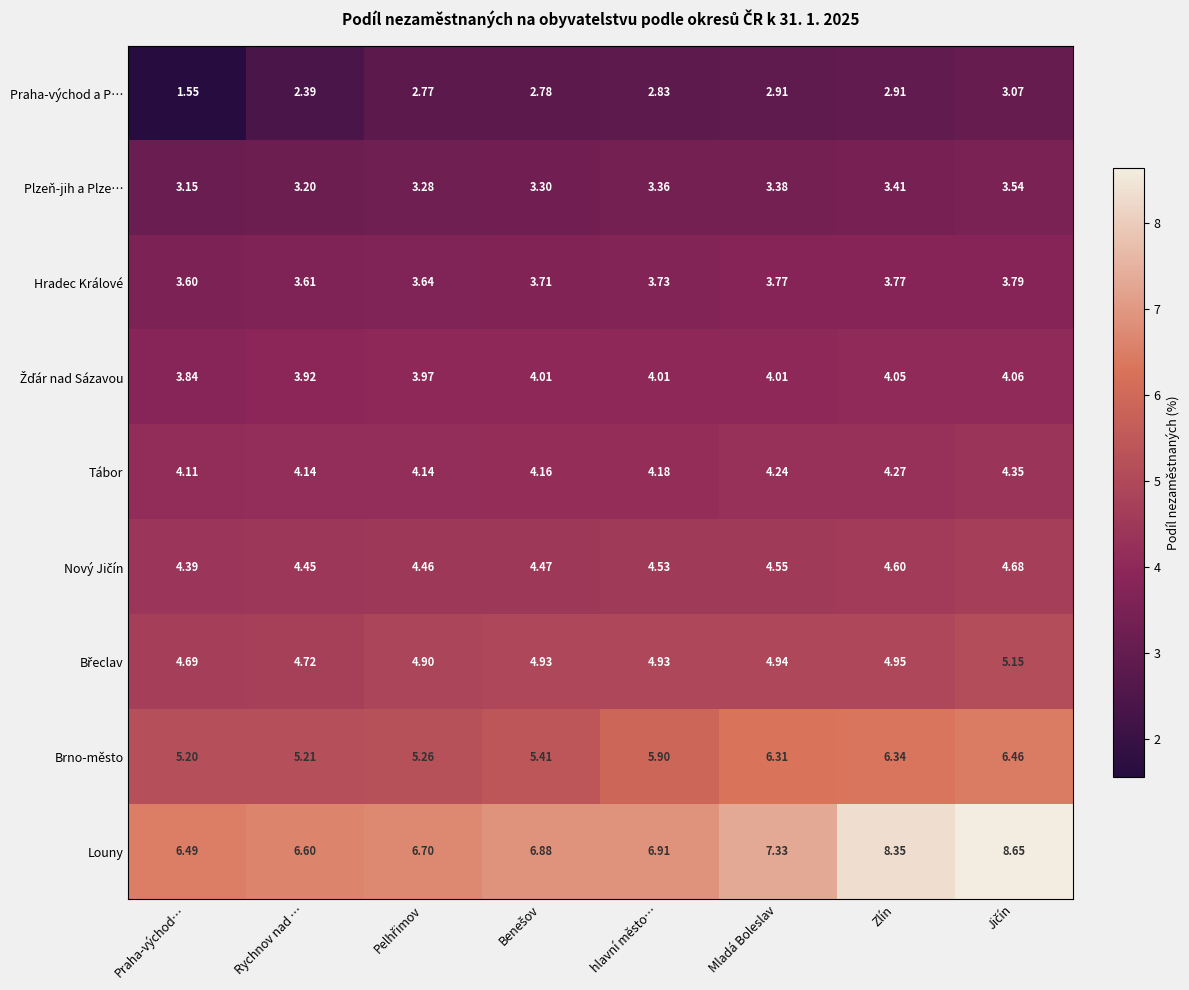

Which series has the largest range (max minus min)?

Louny